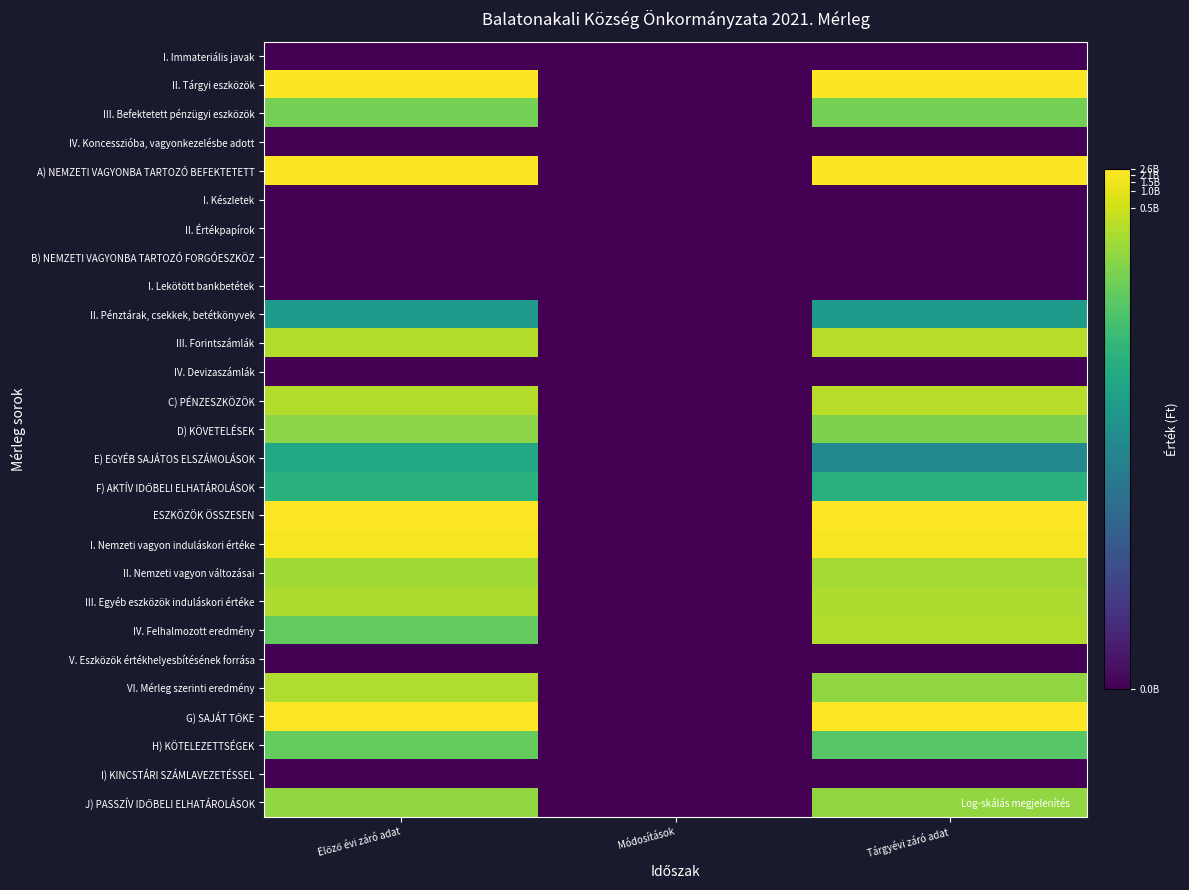

Rank the series by their maximum value, from highest to lowest.

ESZKÖZÖK ÖSSZESEN, G) SAJÁT TŐKE, A) NEMZETI VAGYONBA TARTOZÓ BEFEKTETETT, II. Tárgyi eszközök, I. Nemzeti vagyon induláskori értéke, C) PÉNZESZKÖZÖK, III. Forintszámlák, IV. Felhalmozott eredmény, VI. Mérleg szerinti eredmény, III. Egyéb eszközök induláskori értéke, II. Nemzeti vagyon változásai, J) PASSZÍV IDŐBELI ELHATÁROLÁSOK, D) KÖVETELÉSEK, III. Befektetett pénzügyi eszközök, H) KÖTELEZETTSÉGEK, F) AKTÍV IDŐBELI ELHATÁROLÁSOK, E) EGYÉB SAJÁTOS ELSZÁMOLÁSOK, II. Pénztárak, csekkek, betétkönyvek, I. Immateriális javak, IV. Koncesszióba, vagyonkezelésbe adott, I. Készletek, II. Értékpapírok, B) NEMZETI VAGYONBA TARTOZÓ FORGÓESZKÖZ, I. Lekötött bankbetétek, IV. Devizaszámlák, V. Eszközök értékhelyesbítésének forrása, I) KINCSTÁRI SZÁMLAVEZETÉSSEL